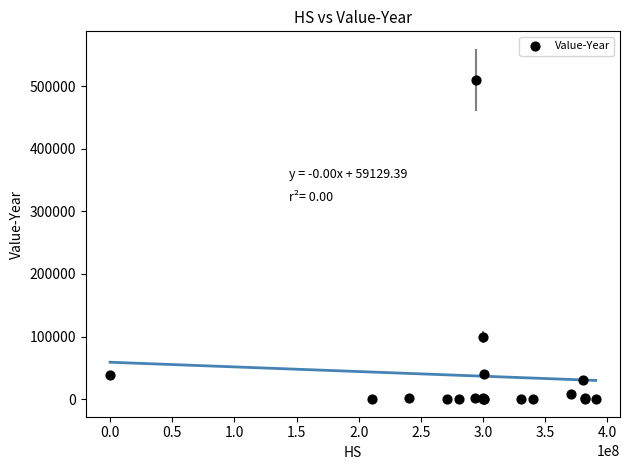

What Y value in the scatter plot is closest to 254821?

99670